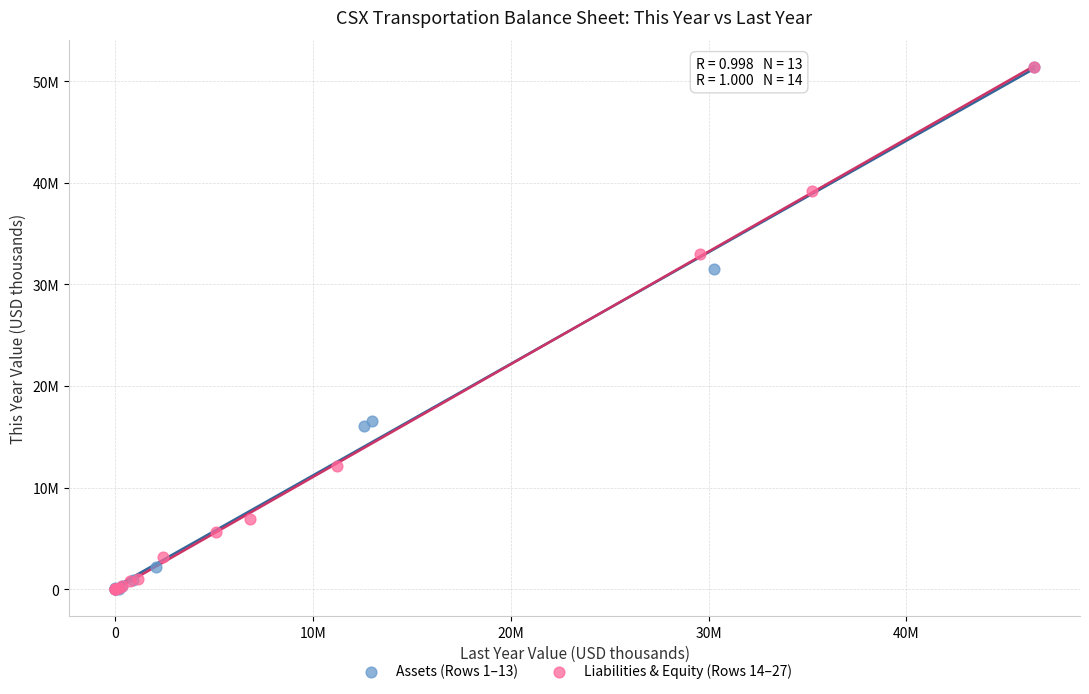

What are all the series names shown in the legend?

Assets (Rows 1–13), Liabilities & Equity (Rows 14–27)